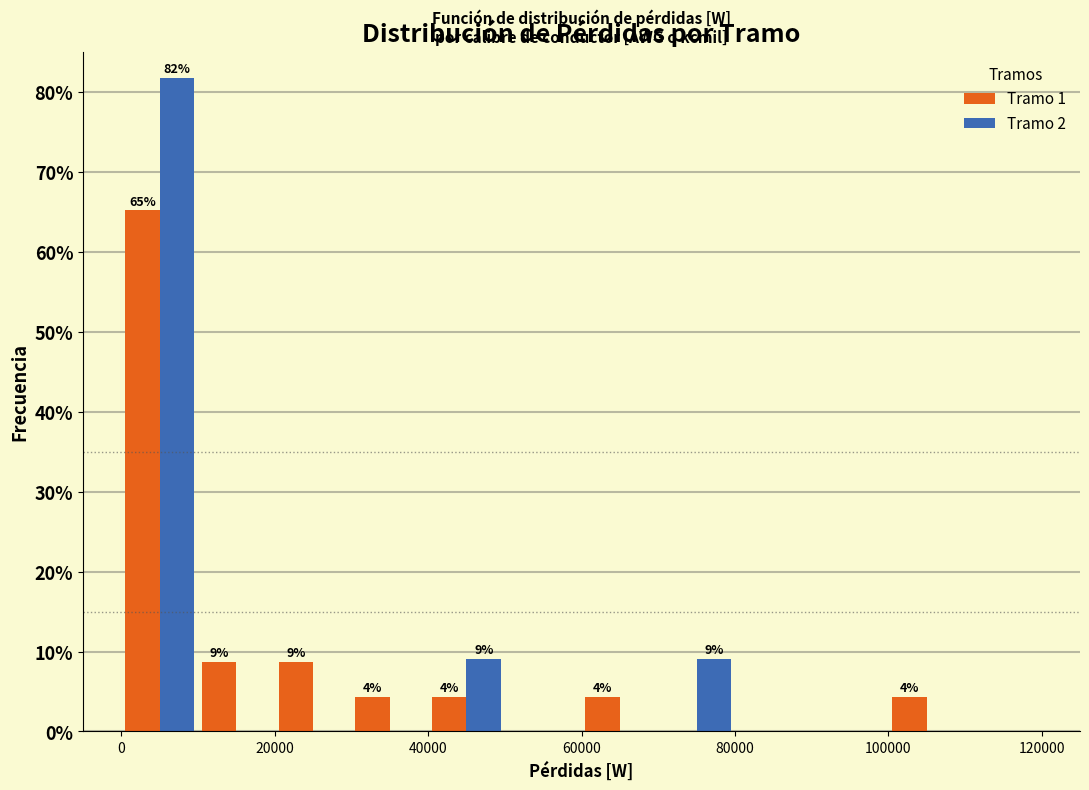

In the Tramo 1 series, which range on the x-axis has the tallest bar?

0 to 10000